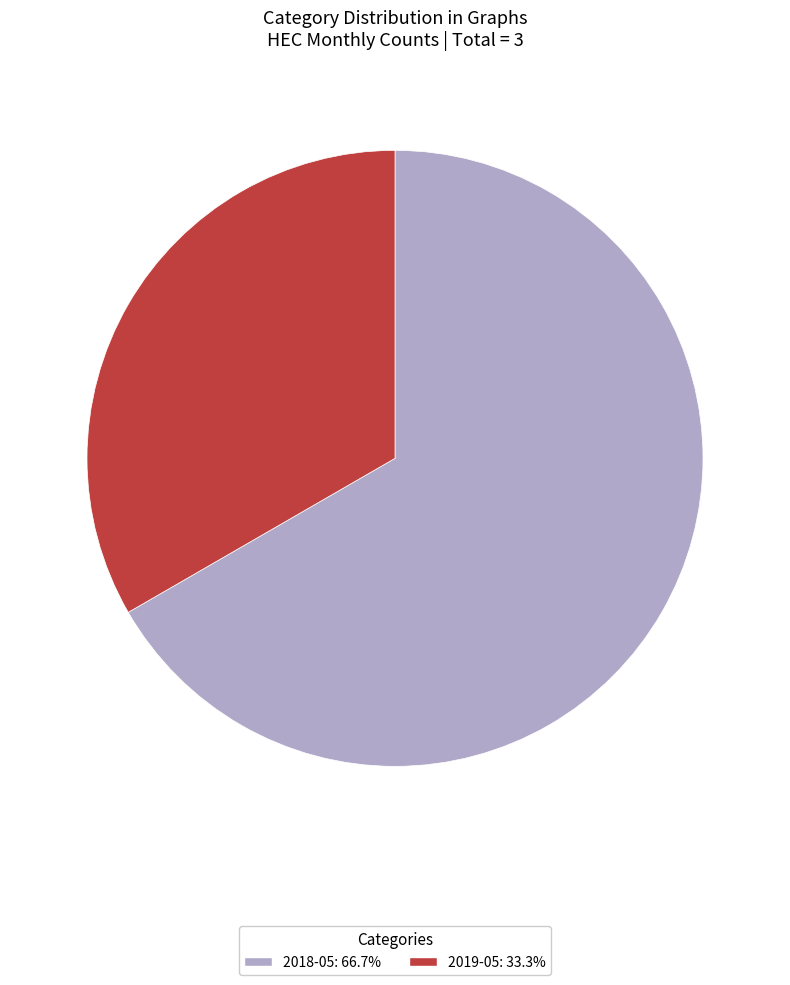

What is the majority slice?

2018-05